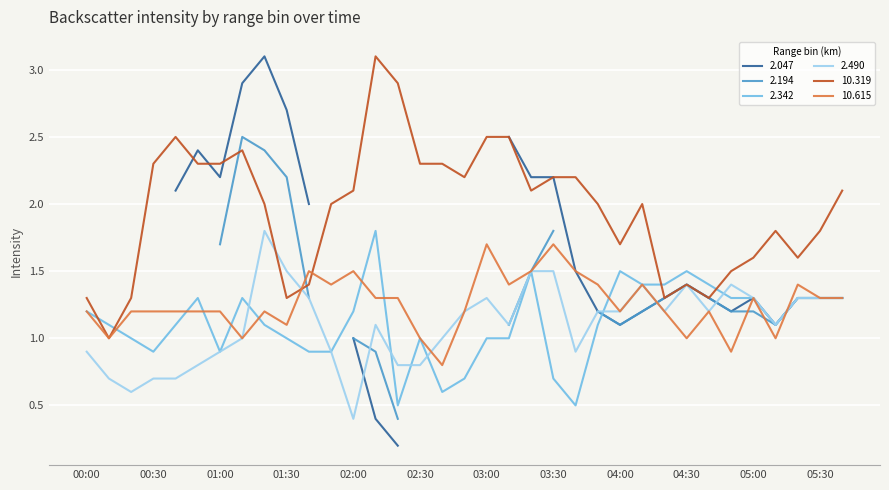

Is it true that 10.615 equals 1.7 at 03:30?

True